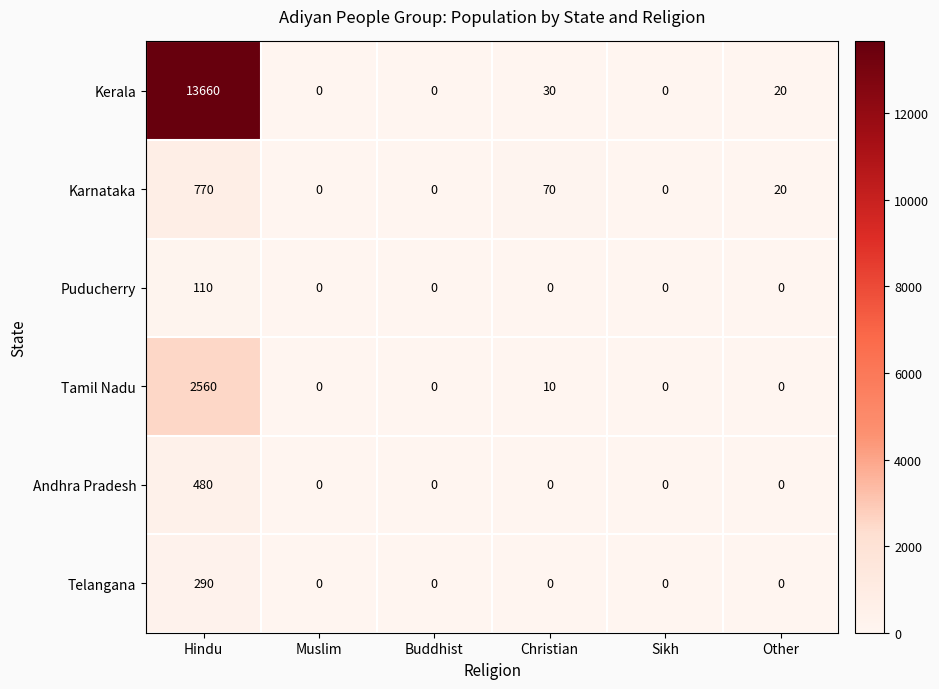

List the series in order of their peak value, lowest first.

Puducherry, Telangana, Andhra Pradesh, Karnataka, Tamil Nadu, Kerala